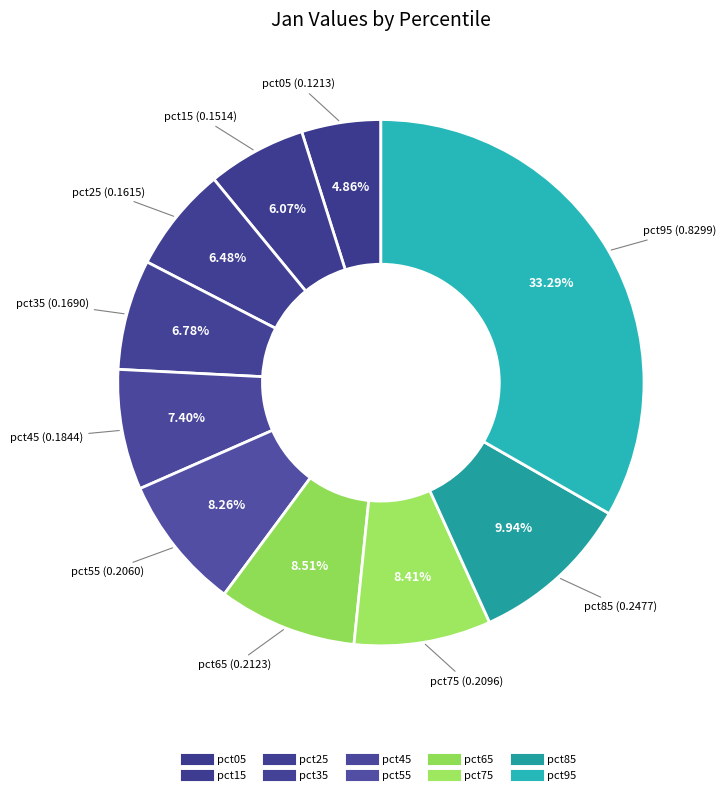

Does pct75 represent more than half of the total?

No